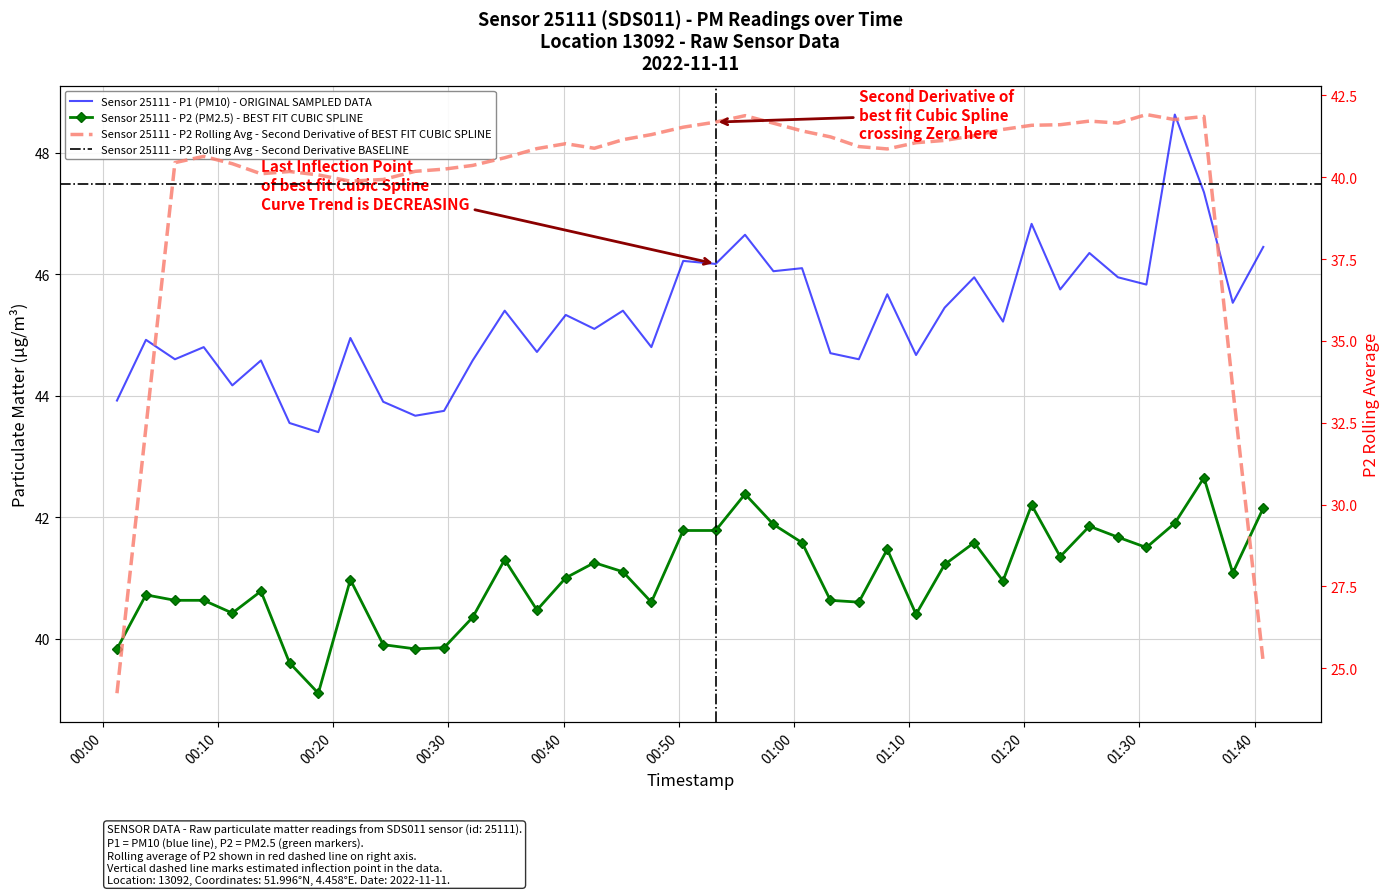

At which category does P1 reach its first local valley?

00:20